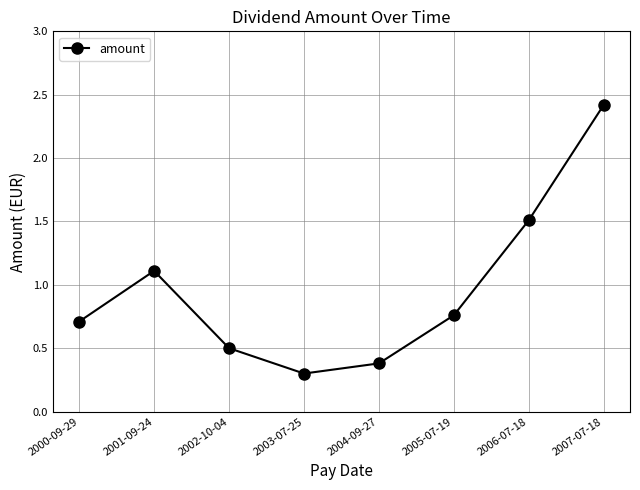

How many distinct data groups are displayed?

1